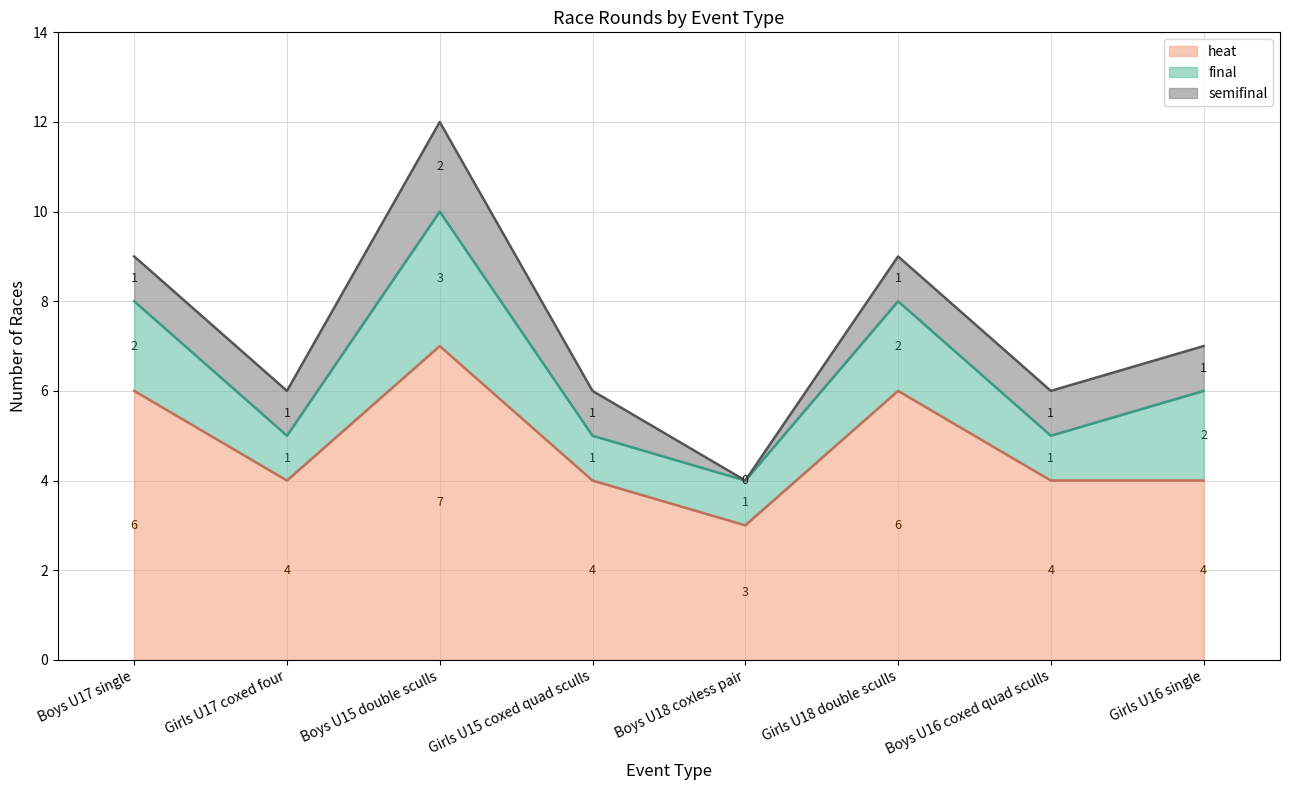

What is the total value across all series at Girls U18 double sculls?

9